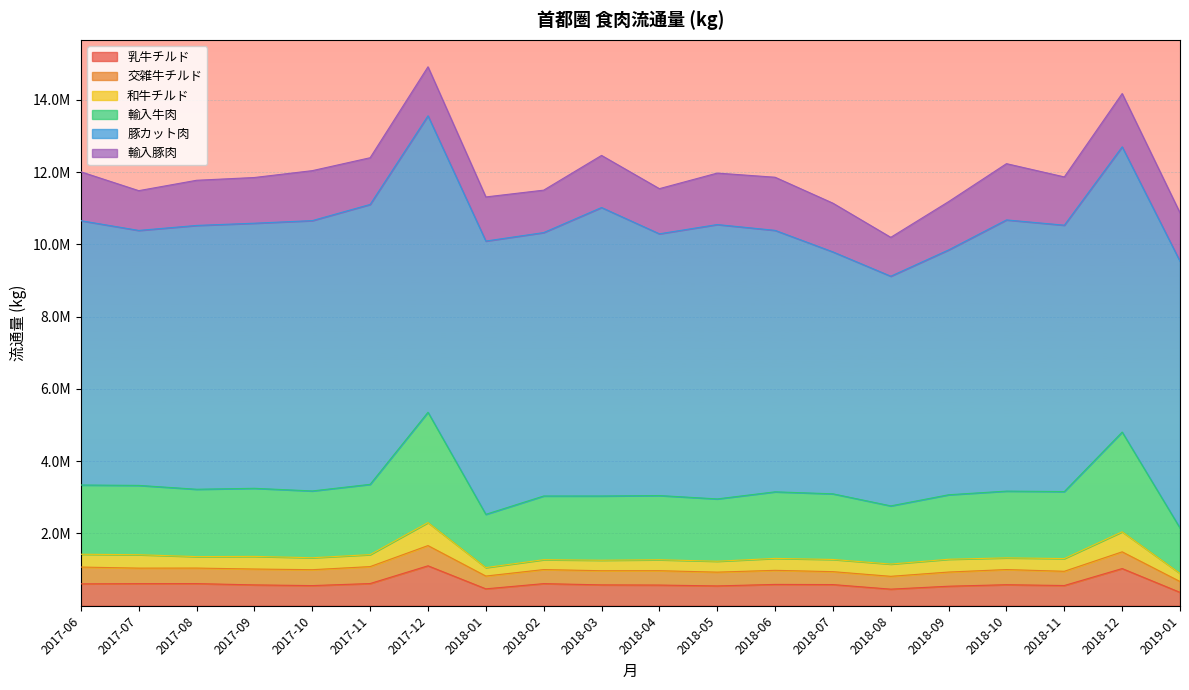

How many values in the 輸入豚肉 series are below 1339701?

10